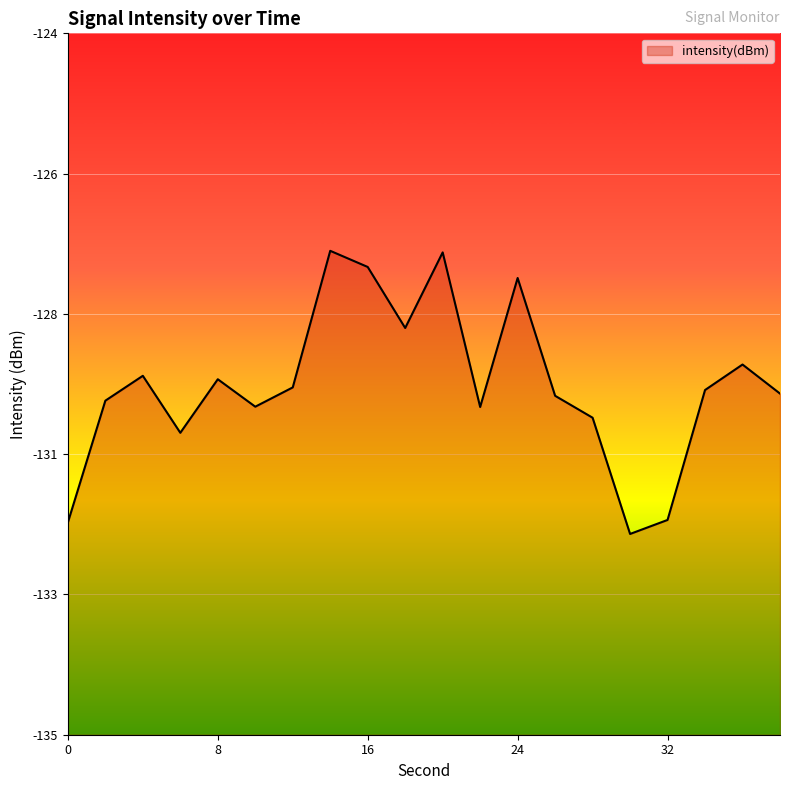

At which category does the data reach its first local peak?

4